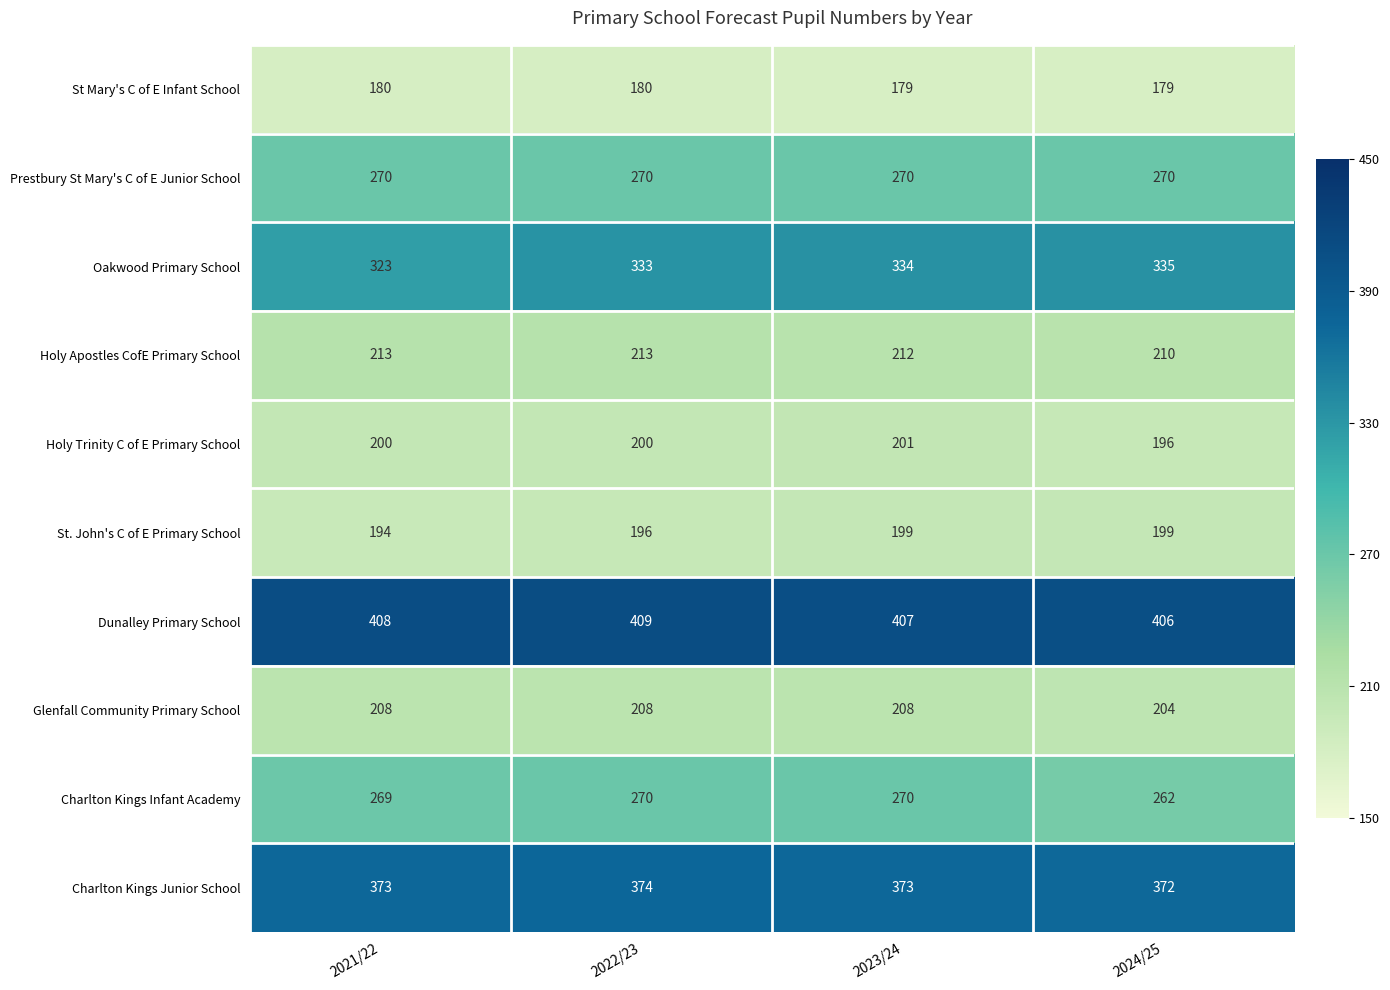

What is the total value across all series at 2022/23?

2653